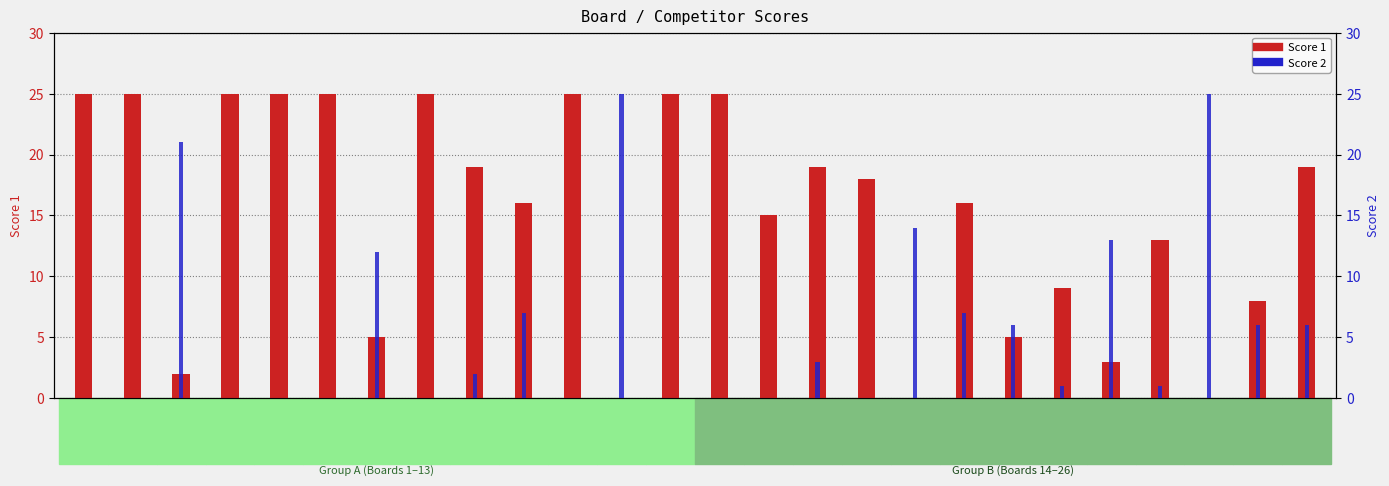

The Score 1 series shows 17 at 4. True or false?

False